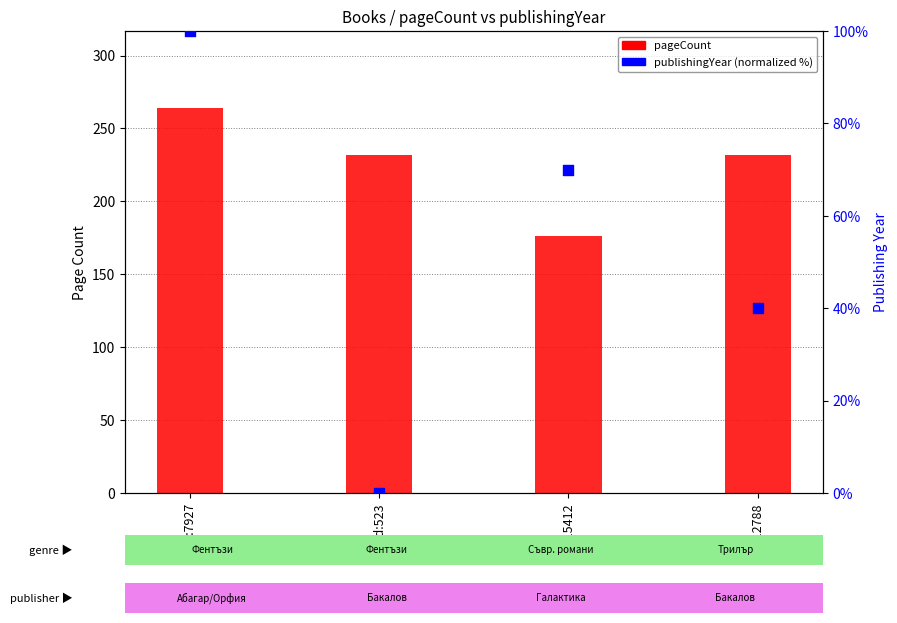

Which series reaches the maximum Y coordinate?

pageCount